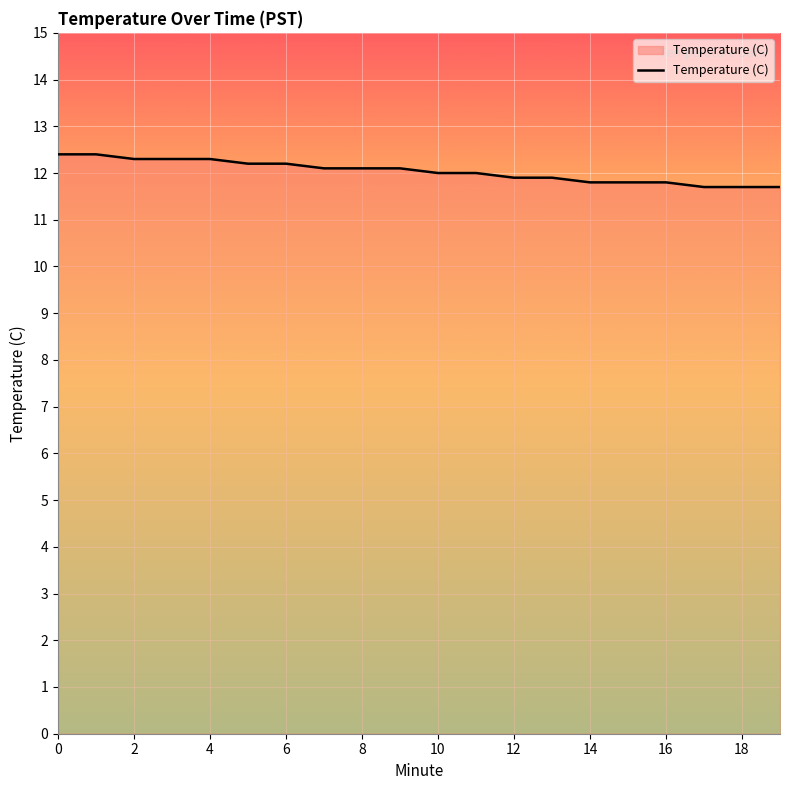

What is the minimum value shown in the chart?

11.7